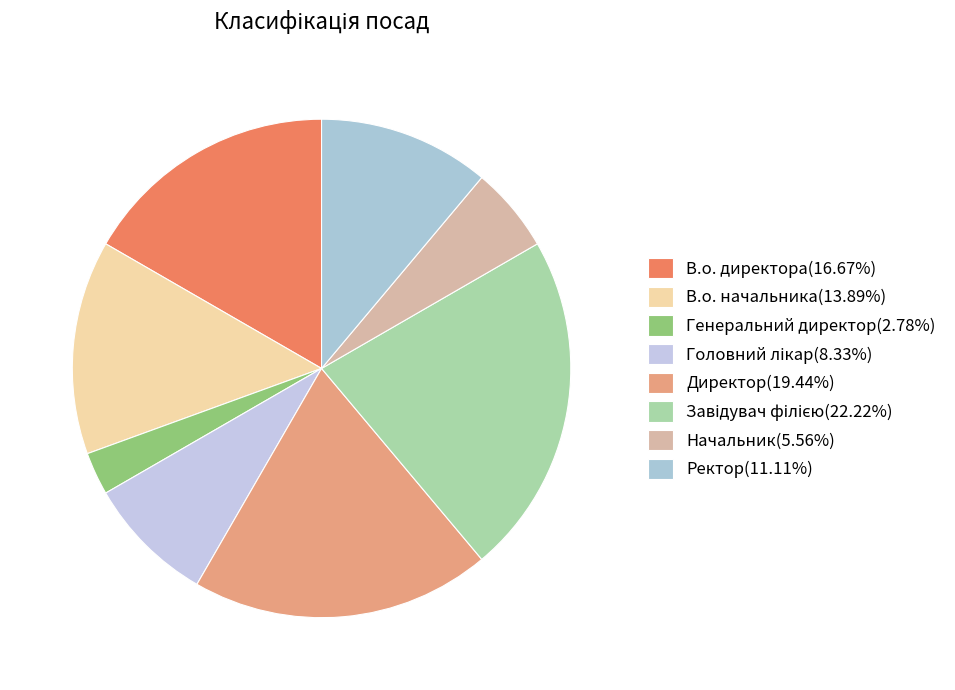

Is the sum of Начальник and Генеральний директор greater than half?

No